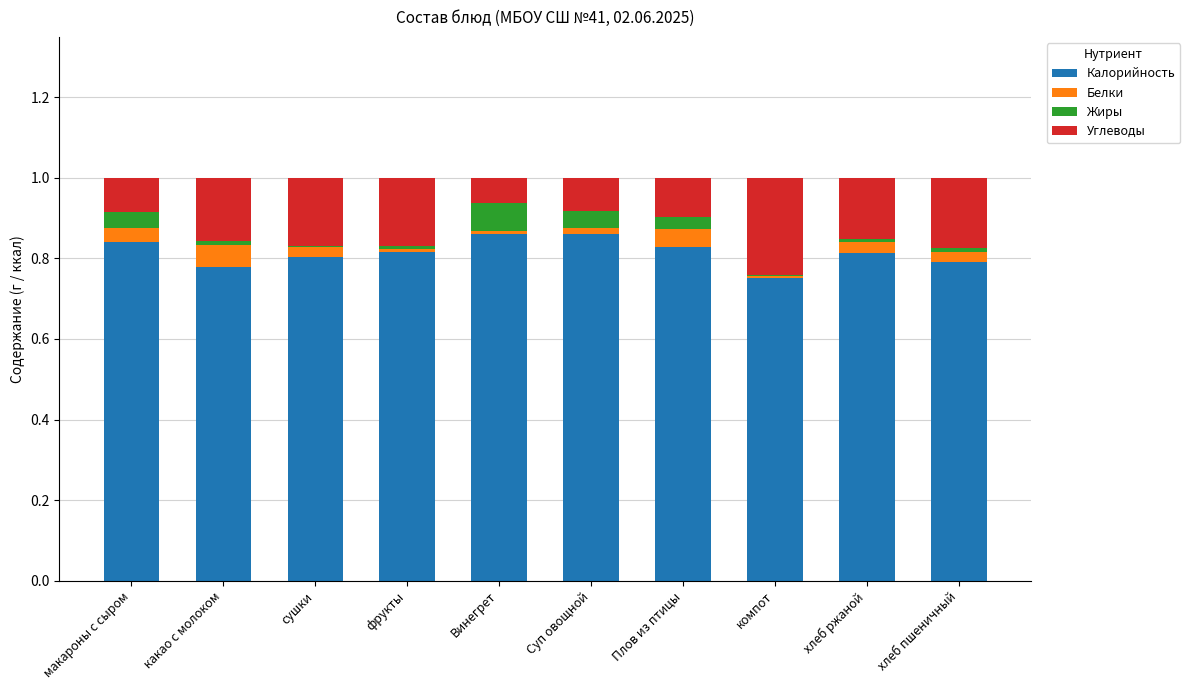

The value of Калорийность at макароны с сыром is 0.8. True or false?

True